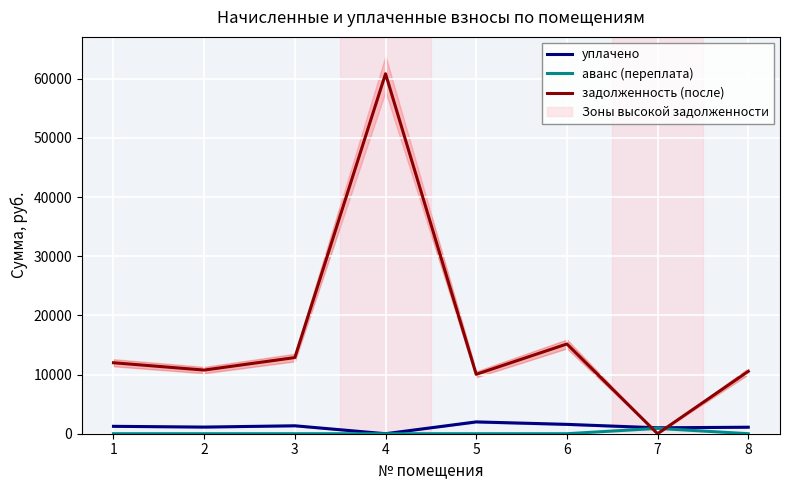

How many data points does each series have?

8